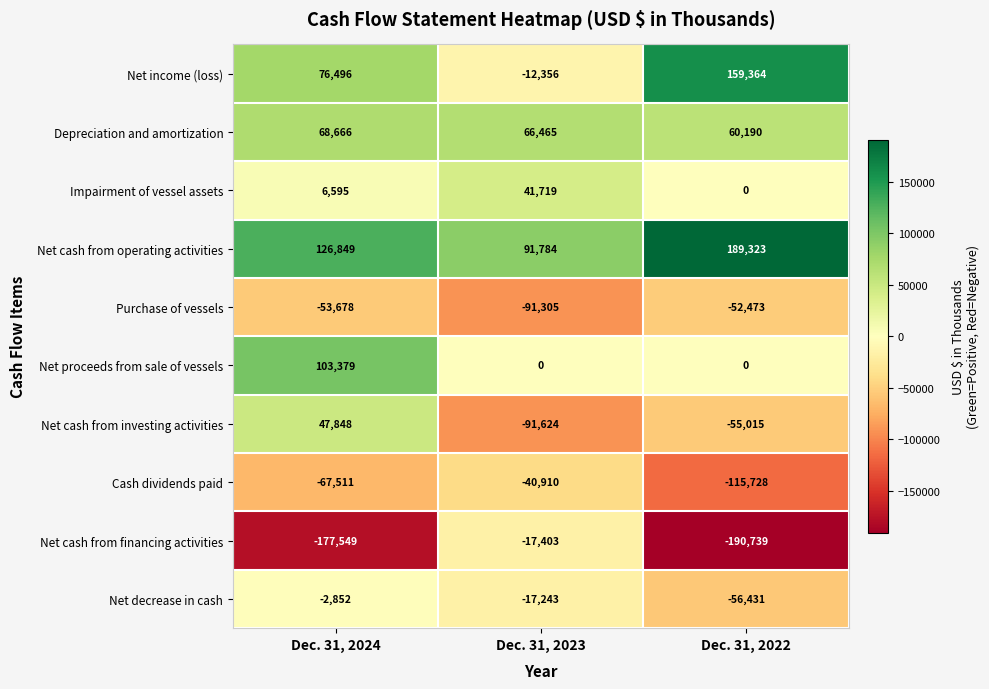

What is the maximum value shown in the chart?

189323